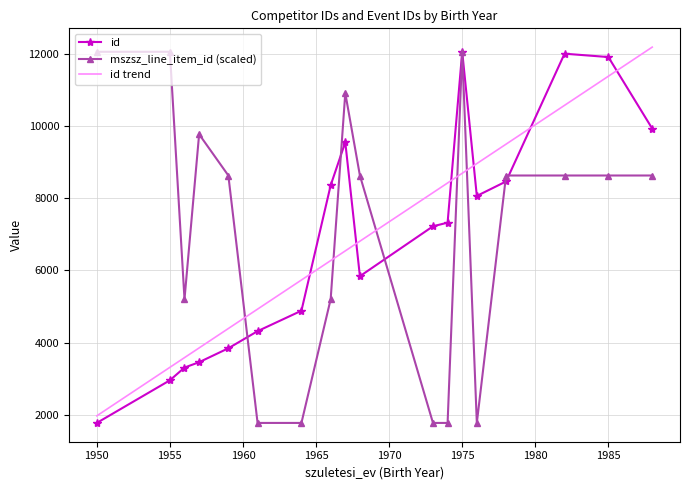

How many times do id trend and id cross each other?

6